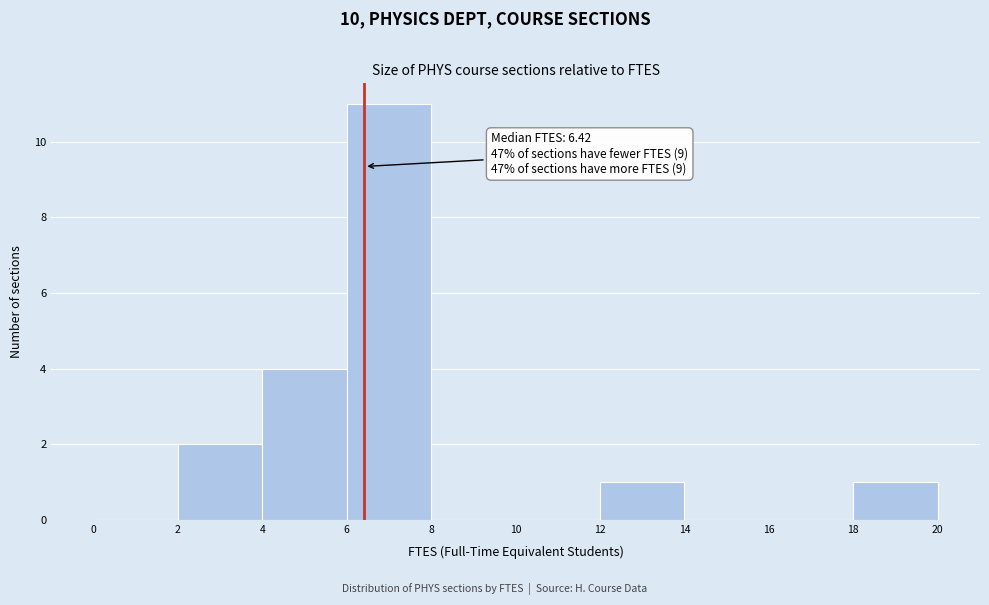

Over which range of the x-axis is the bar tallest?

6 to 8